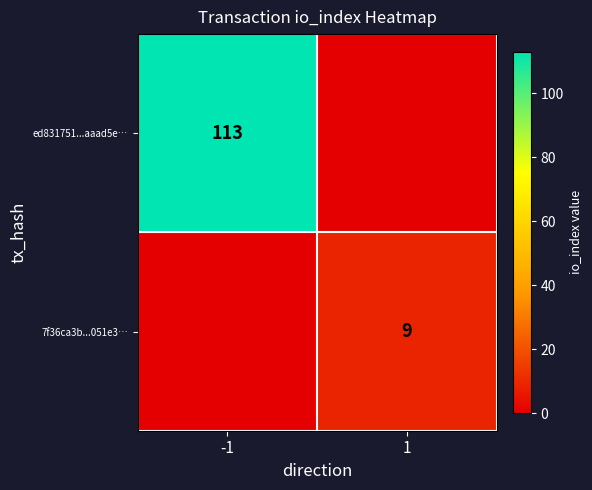

The value of 7f36ca3b...051e3… at 1 is 5. True or false?

False